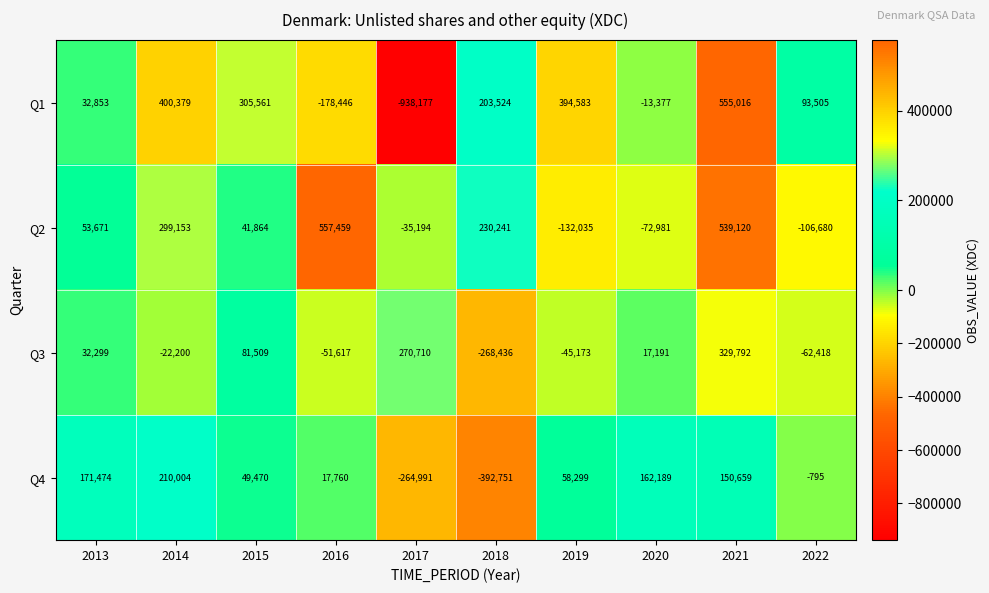

What is the total value across all series at 2014?

887336